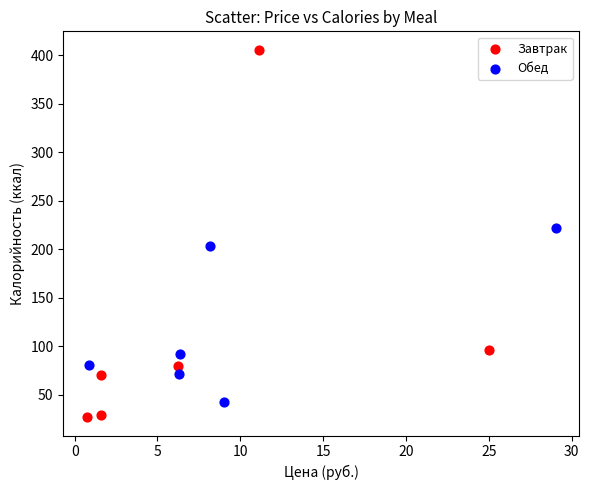

Which series reaches the maximum Y coordinate?

Завтрак